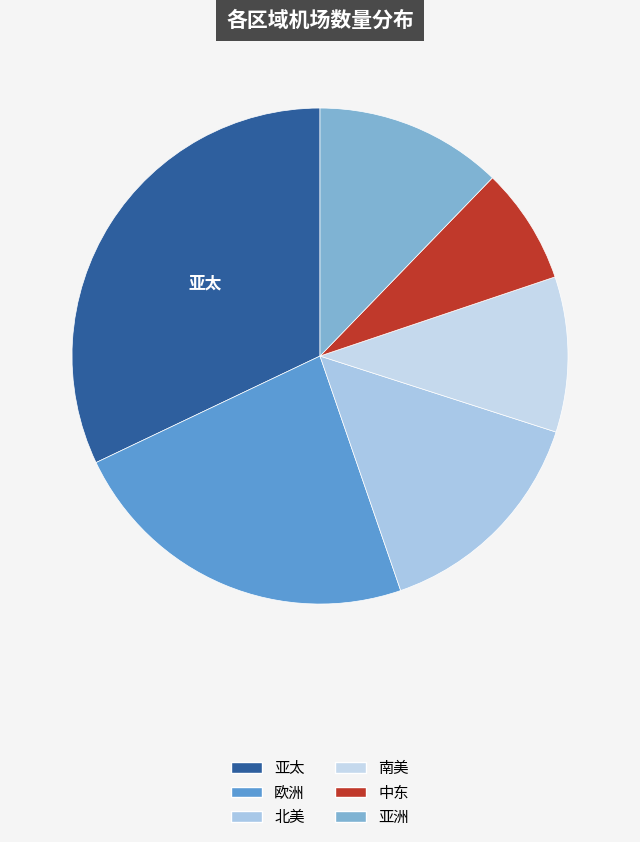

Rank the categories by value from highest to lowest.

亚太, 欧洲, 北美, 亚洲, 南美, 中东